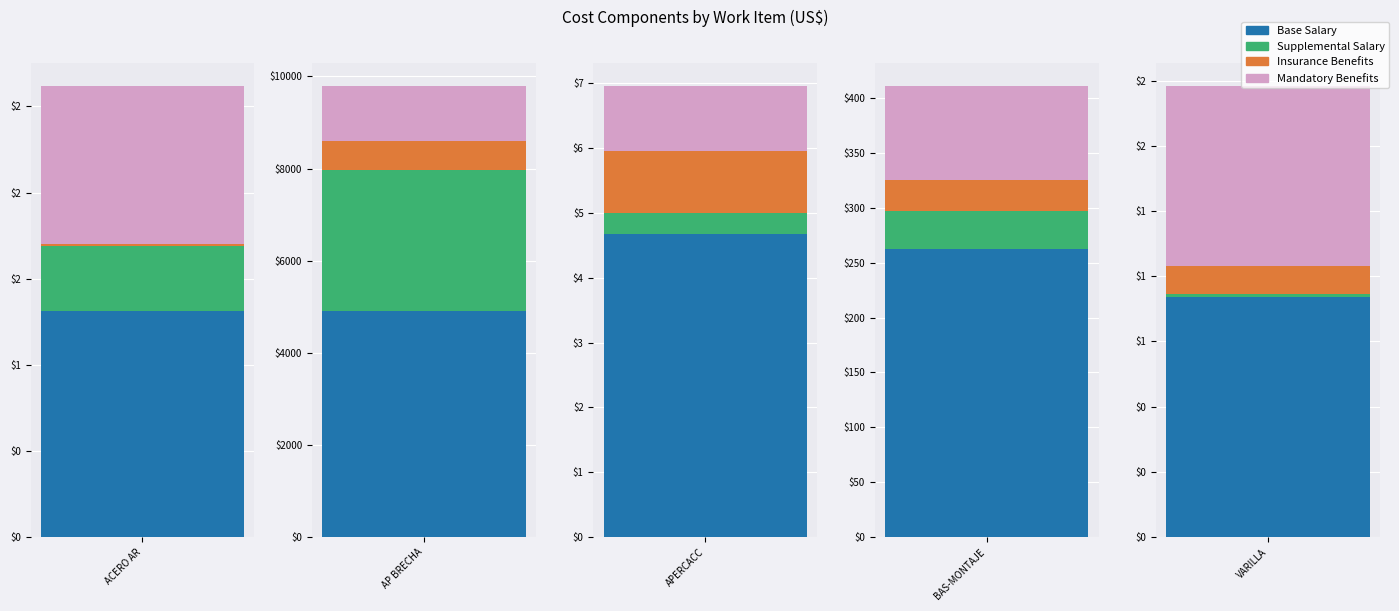

What is the difference between the second highest and minimum values in the Base Salary series?

261.2